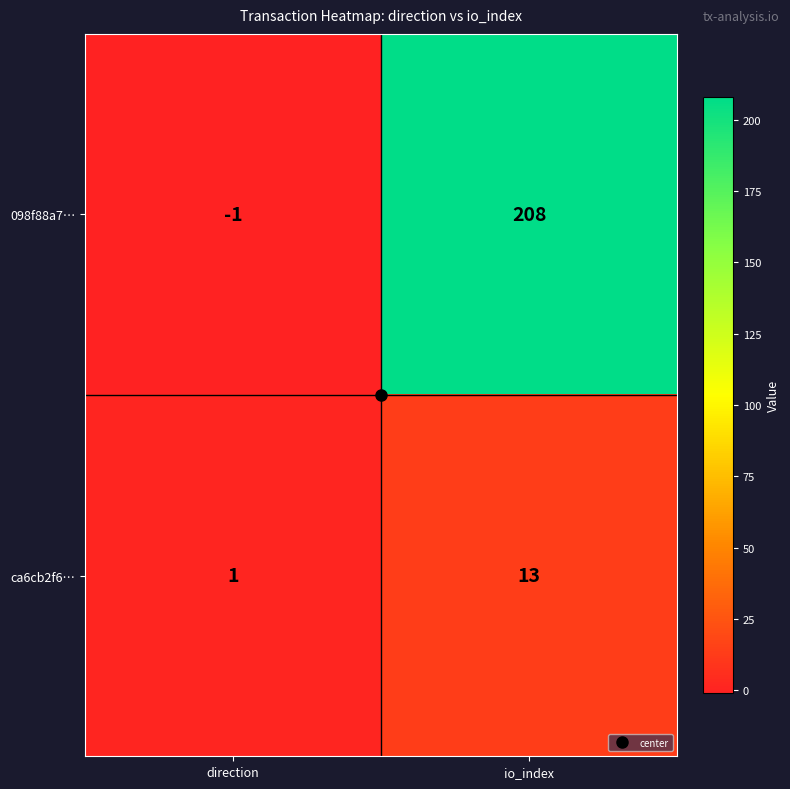

How many values in 098f88a7… are below zero?

1